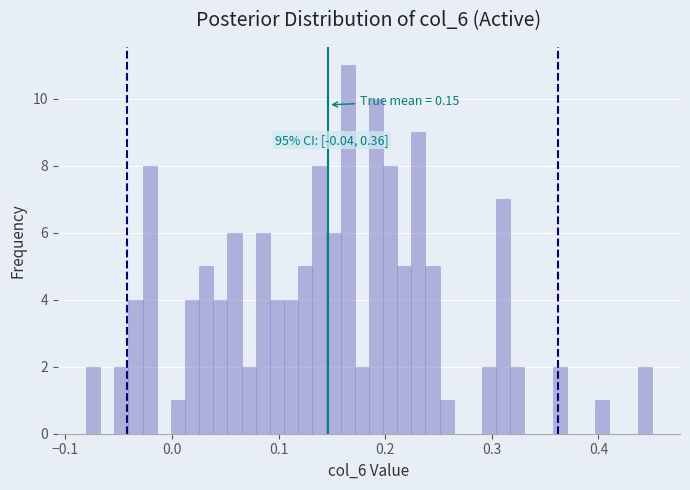

Read against the x-axis, roughly where is the centre of the tallest bar?

0.16